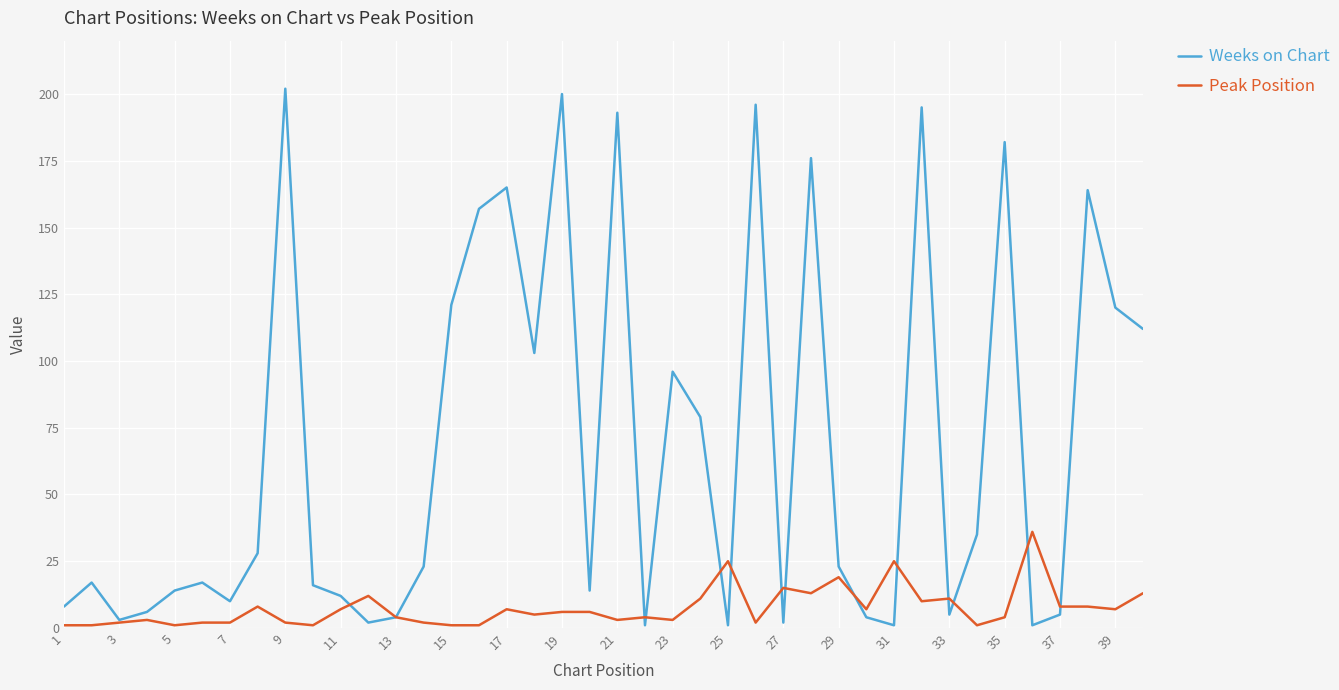

Which series has the largest total across all categories?

Weeks on Chart